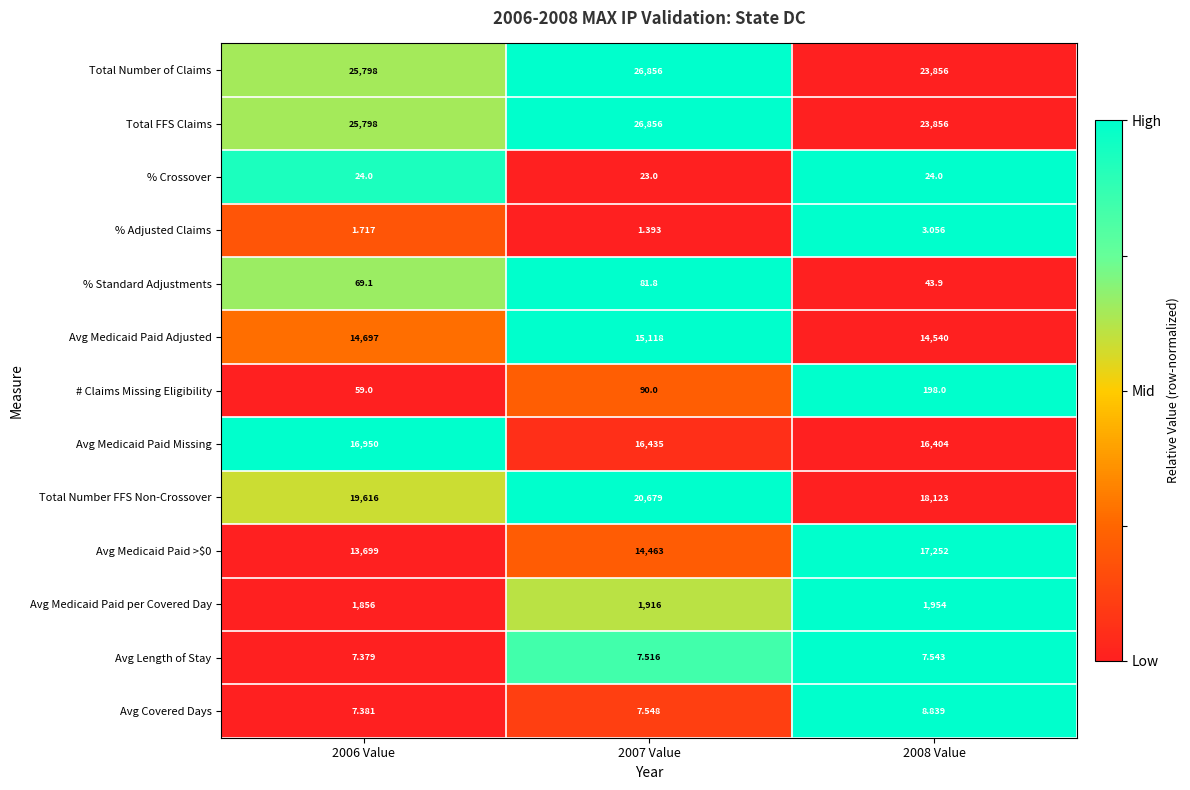

Is the value of % Crossover at 2008 Value greater than the value of Total Number FFS Non-Crossover at 2007 Value?

No